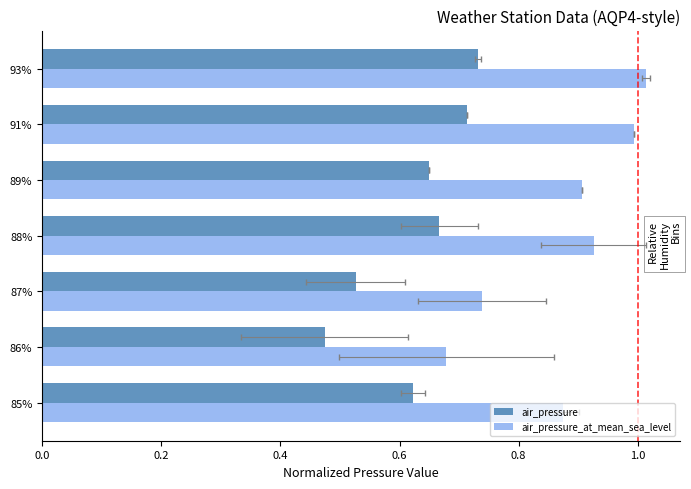

At 89%, list the series in order from smallest to largest.

air_pressure, air_pressure_at_mean_sea_level